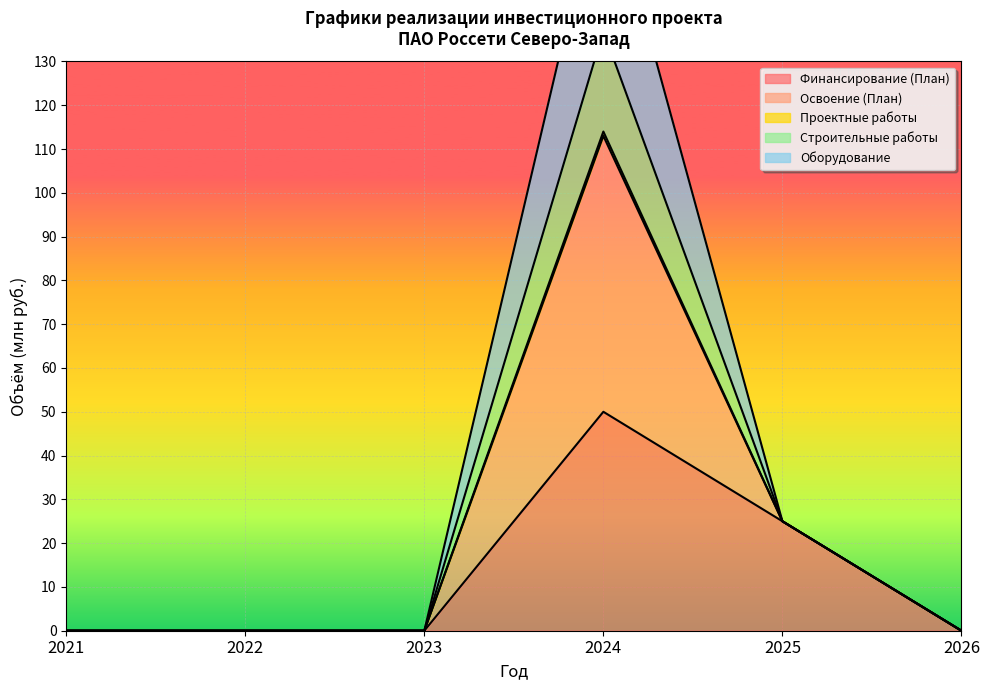

True or false: Проектные работы and Освоение (План) intersect in this chart.

False